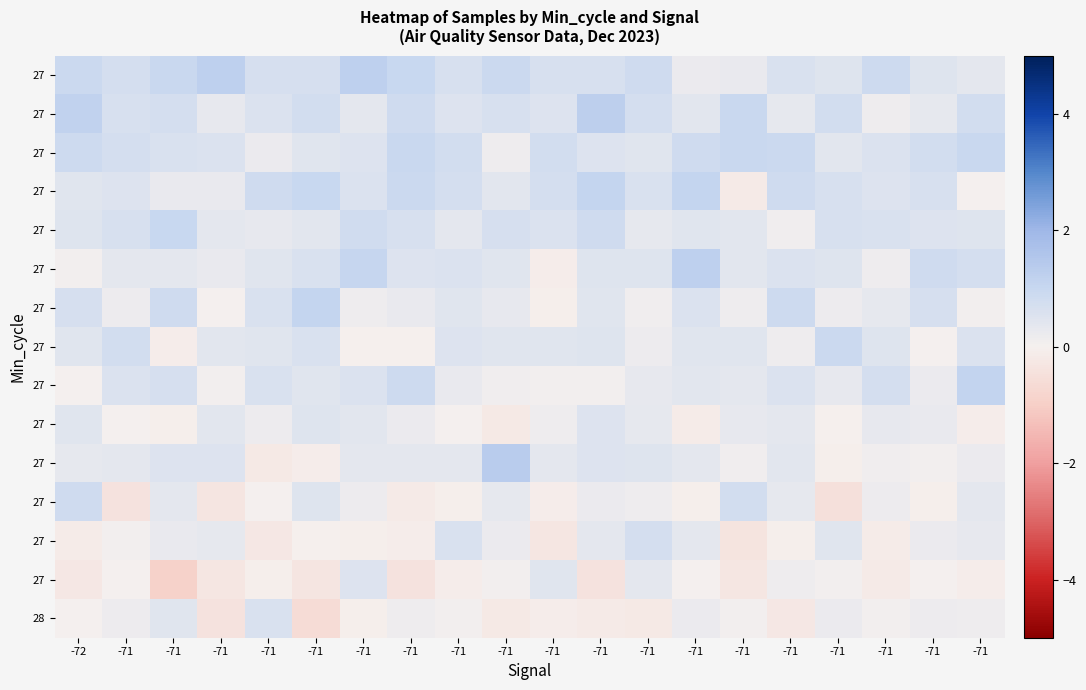

How many series are shown in this chart?

15